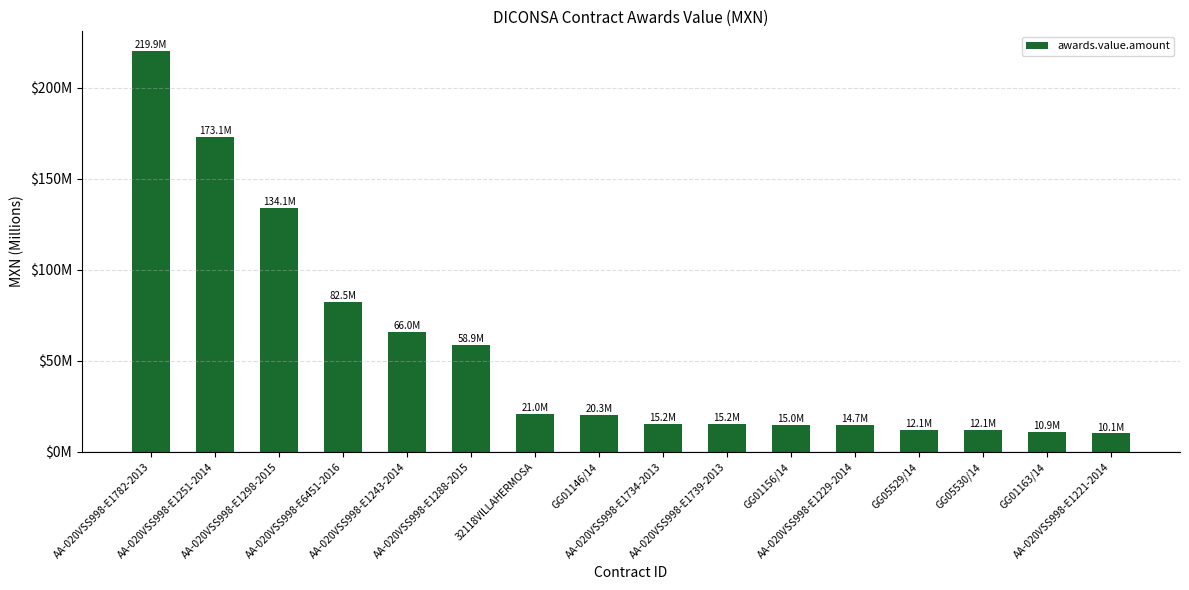

Reading left to right, extract all data points from this chart.

AA-020VSS998-E1782-2013=219.9	AA-020VSS998-E1251-2014=173.1	AA-020VSS998-E1298-2015=134.1	AA-020VSS998-E6451-2016=82.5	AA-020VSS998-E1243-2014=66.0	AA-020VSS998-E1288-2015=58.9	32118VILLAHERMOSA=21.0	GG01146/14=20.3	AA-020VSS998-E1734-2013=15.2	AA-020VSS998-E1739-2013=15.2	GG01156/14=15.0	AA-020VSS998-E1229-2014=14.7	GG05529/14=12.1	GG05530/14=12.1	GG01163/14=10.9	AA-020VSS998-E1221-2014=10.1